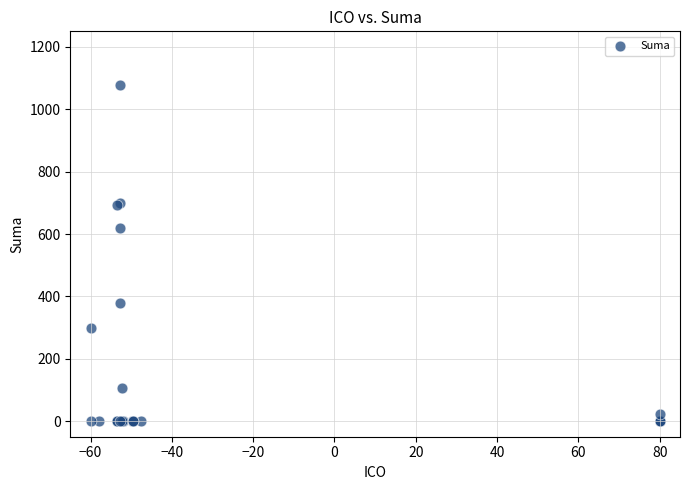

What Y value in the scatter plot is closest to 539?

619.0